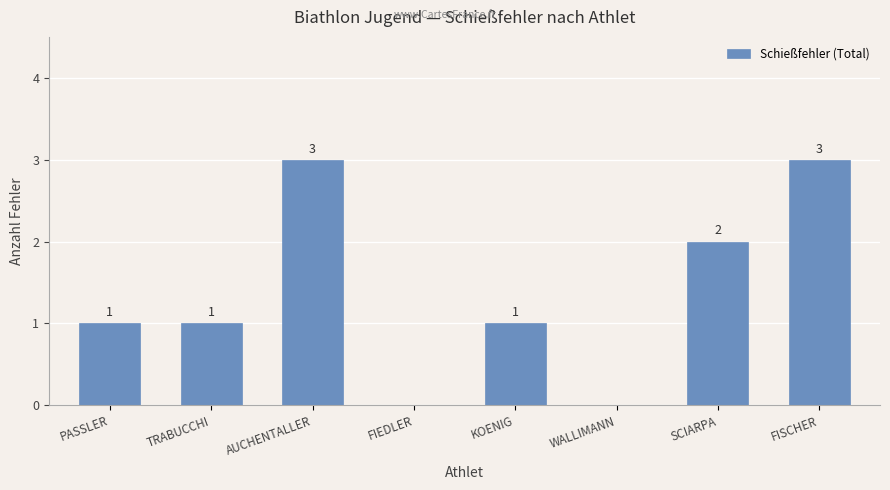

The chart shows a value of 1 at KOENIG. True or false?

True